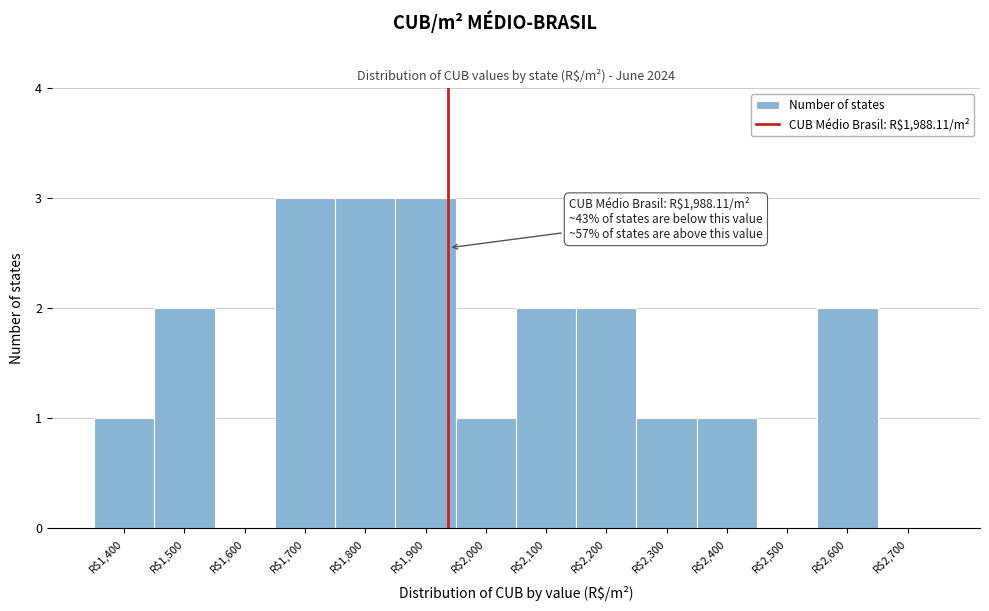

True or false: the data shows 3 at R$1,900.

True